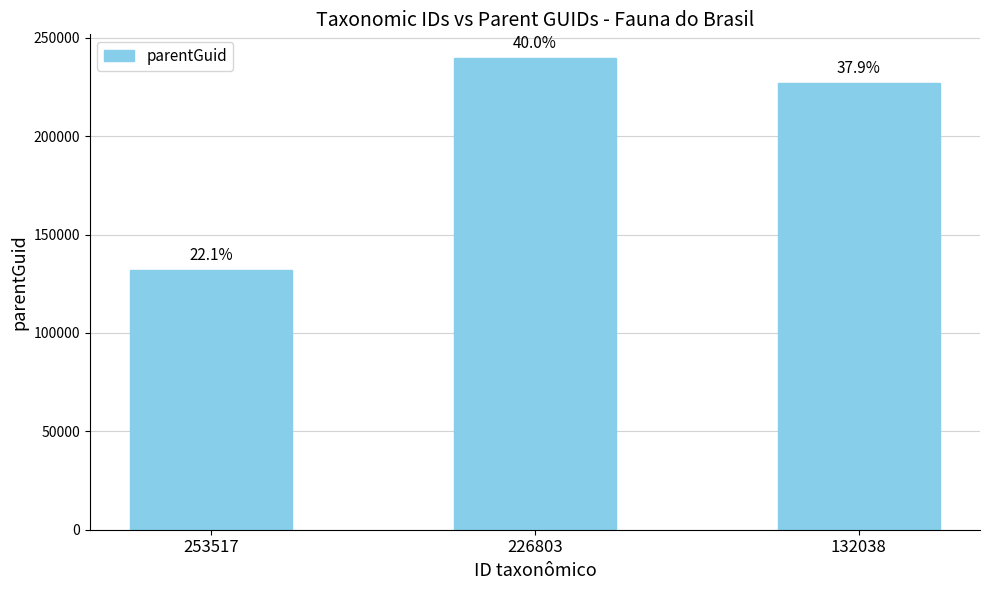

How many bars are there in total?

3